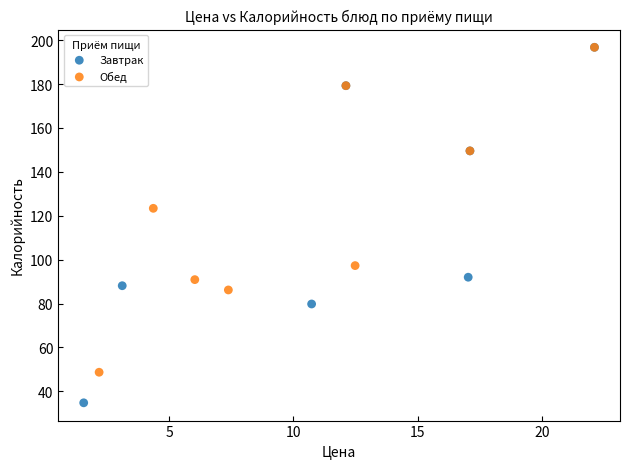

What are all the series names shown in the legend?

Завтрак, Обед